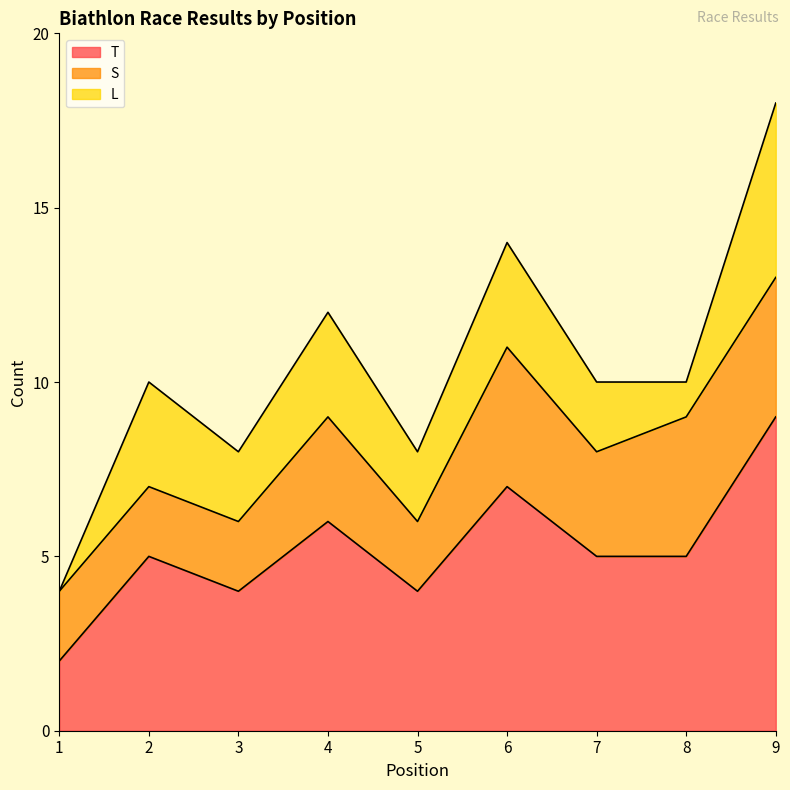

What are all the series names shown in the legend?

T, S, L